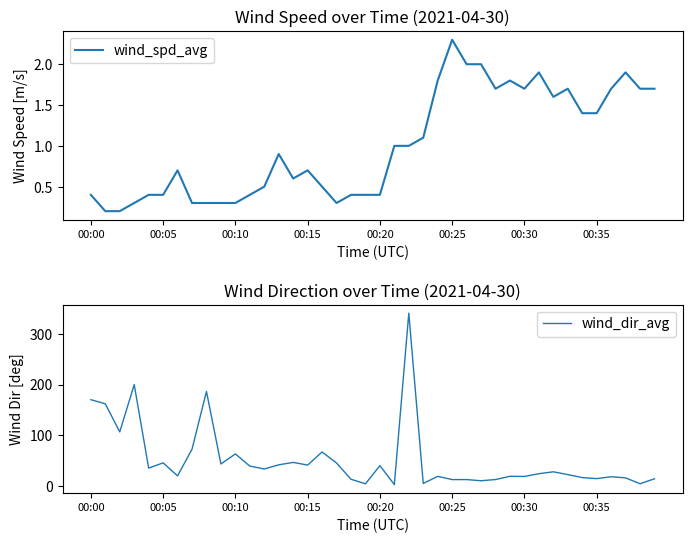

The value of wind_dir_avg at 00:15 is 40.7. True or false?

True